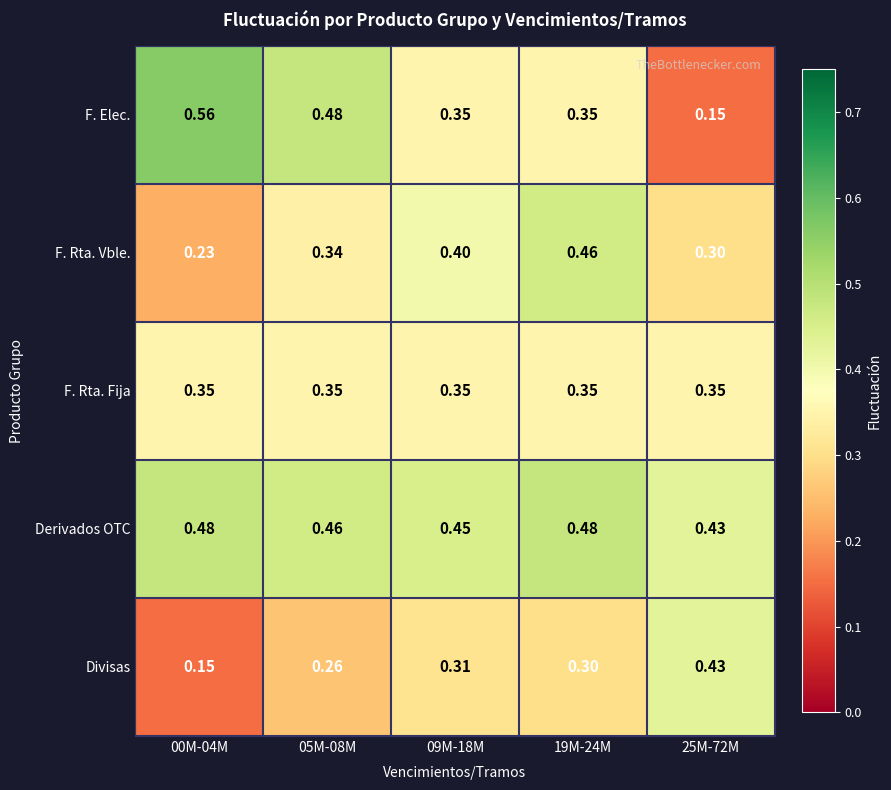

Which series has the largest total across all categories?

Derivados OTC